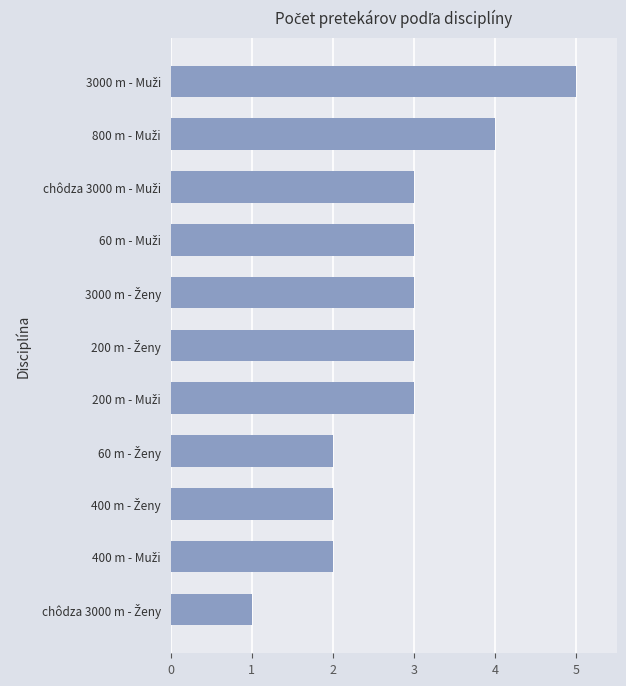

What is the maximum value shown in the chart?

5